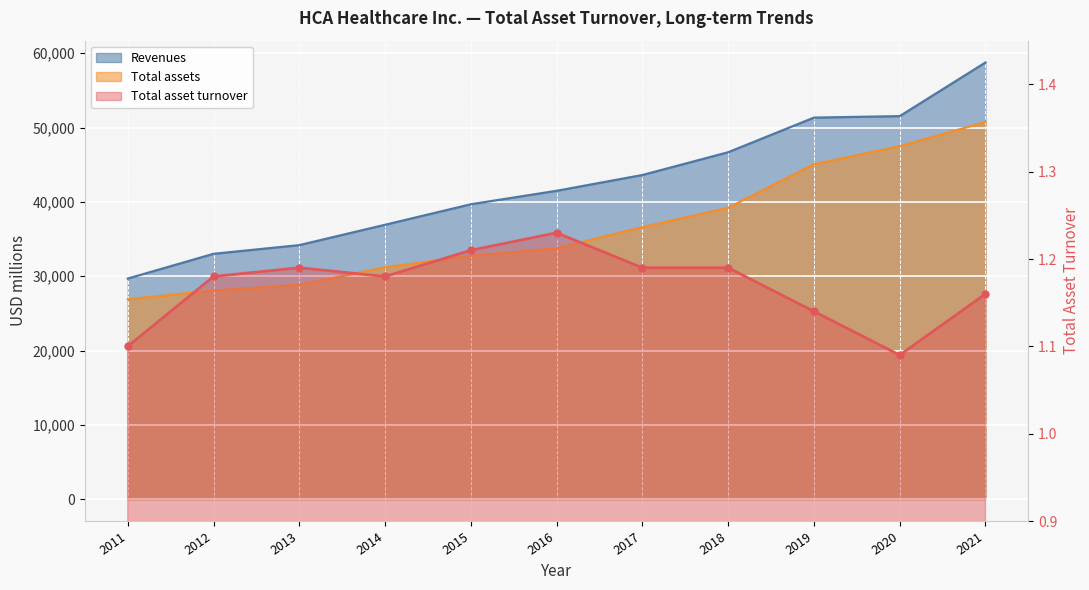

True or false: Total asset turnover and Revenues intersect in this chart.

False